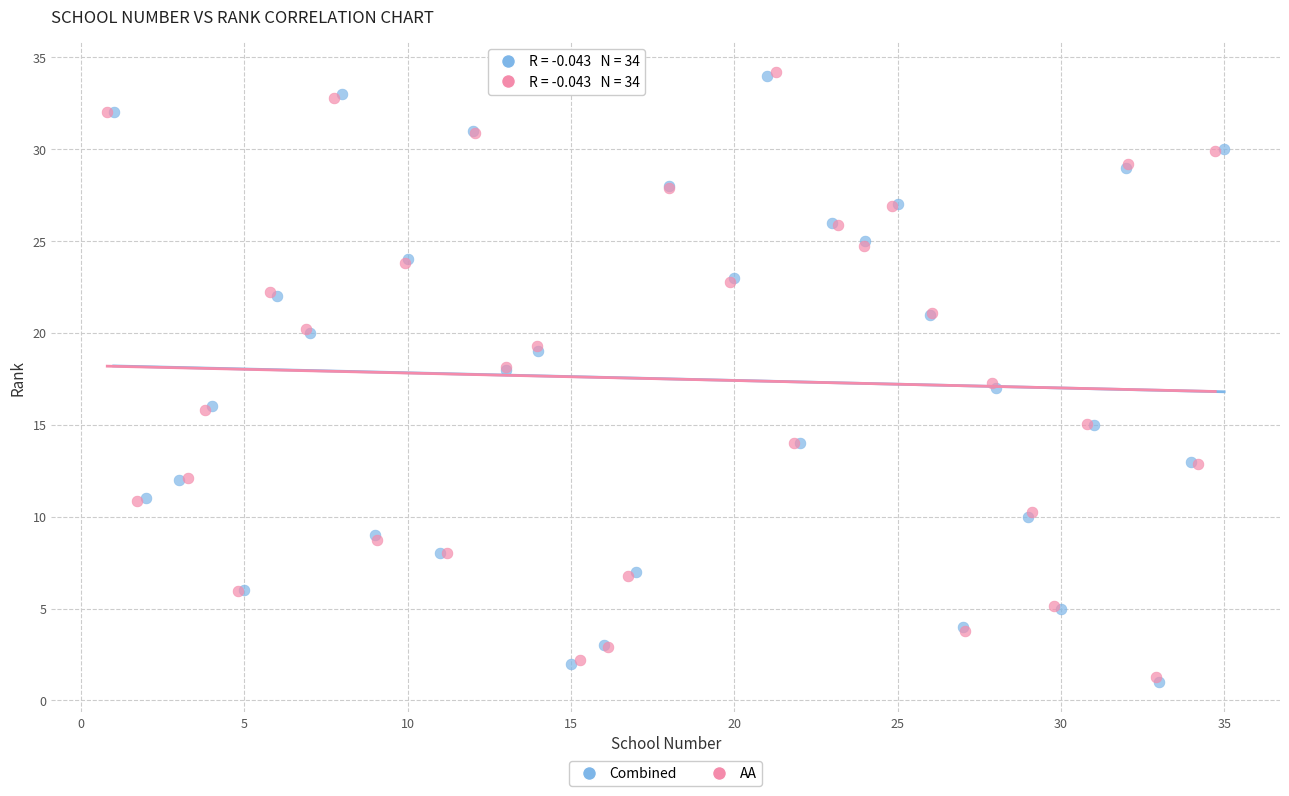

Which series has the largest Y range (max minus min)?

Combined